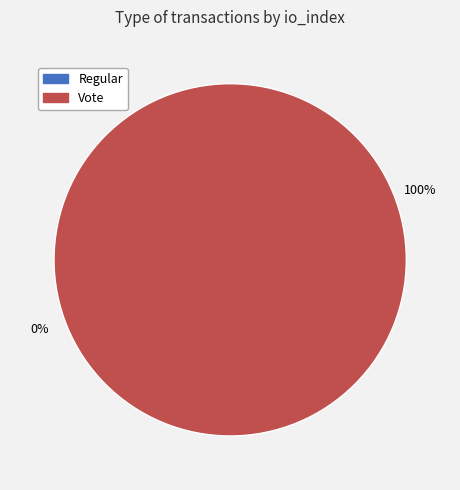

Is it true that Vote is 100% of the pie?

True